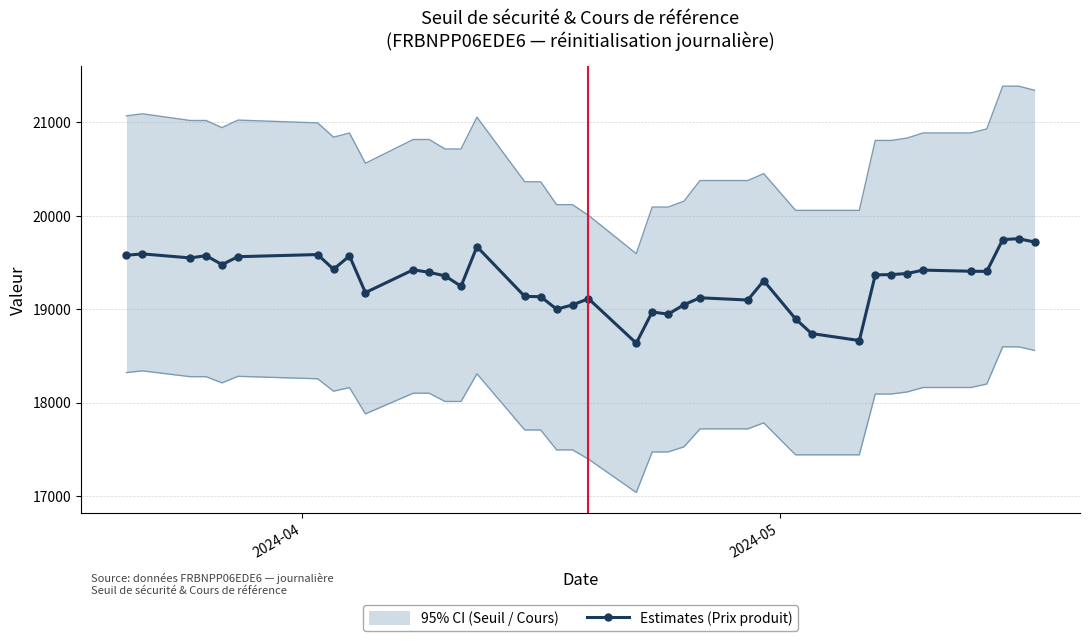

True or false: Estimates (Prix produit) has more than 1 points higher than both neighbors.

True